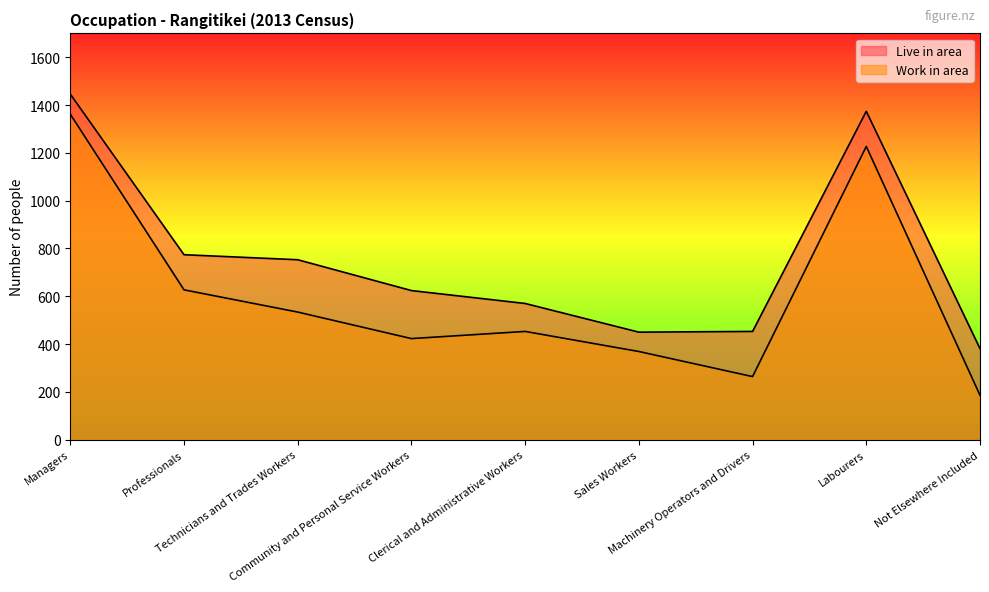

What is the difference between the maximum and minimum values in the Live in area series?

1065